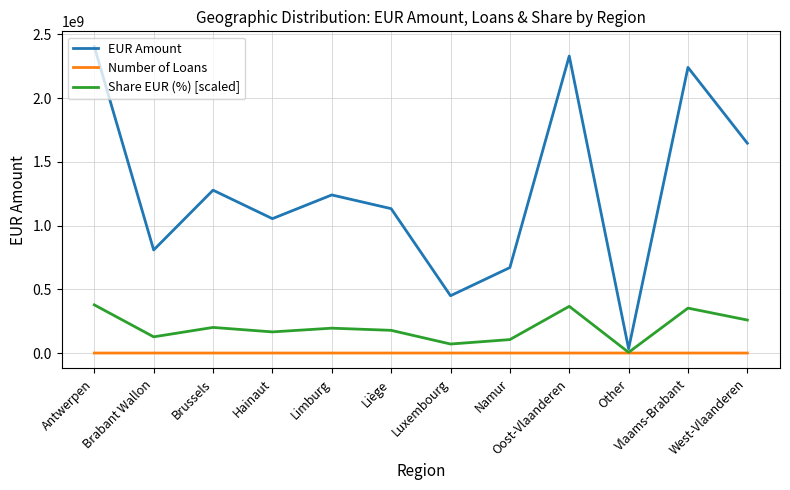

At which category is the sum across all series the highest?

Antwerpen